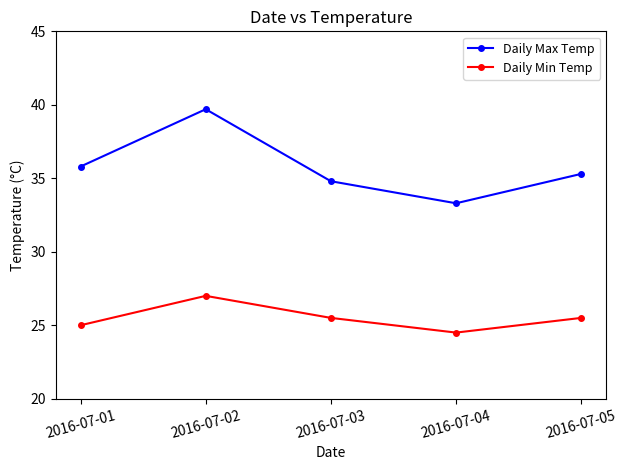

Where is Daily Max Temp nearest to the value 36?

2016-07-01